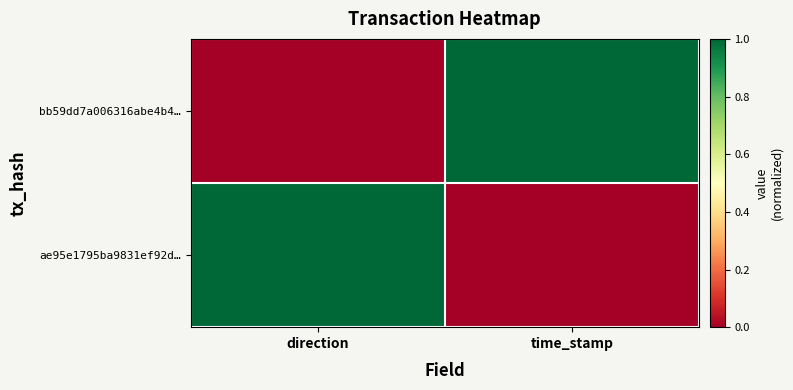

Reading left to right, transcribe all the data shown in this chart.

bb59dd7a006316abe4b4…: direction=0	time_stamp=1
ae95e1795ba9831ef92d…: direction=1	time_stamp=0